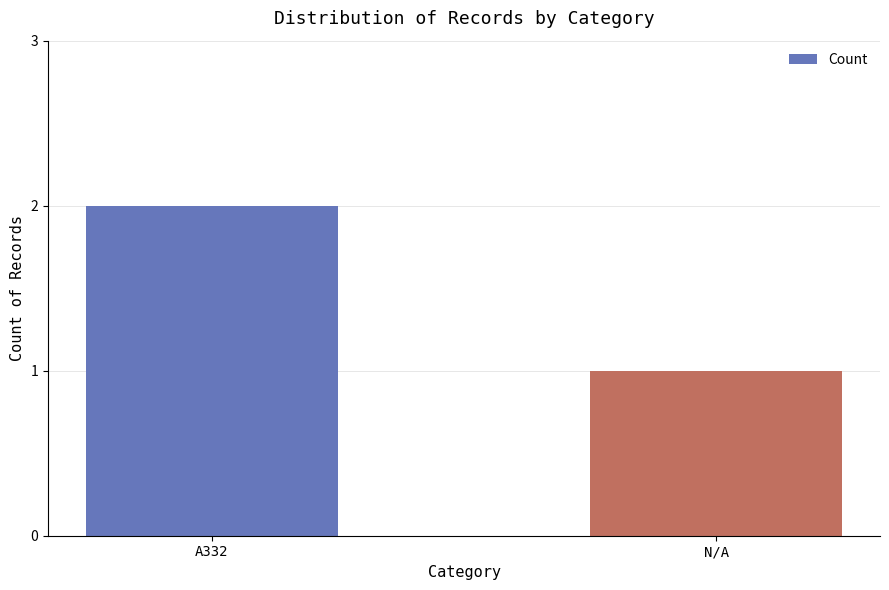

What is the maximum value shown in the chart?

2